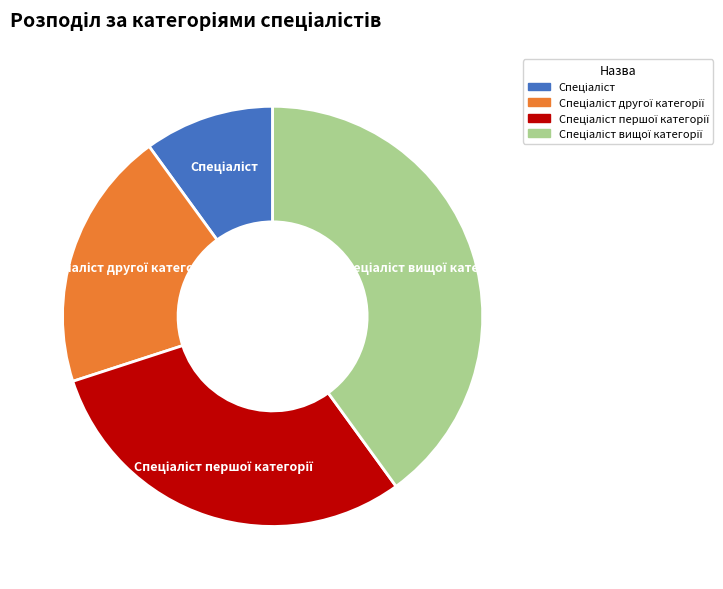

Is there any slice that represents more than half of the pie?

No